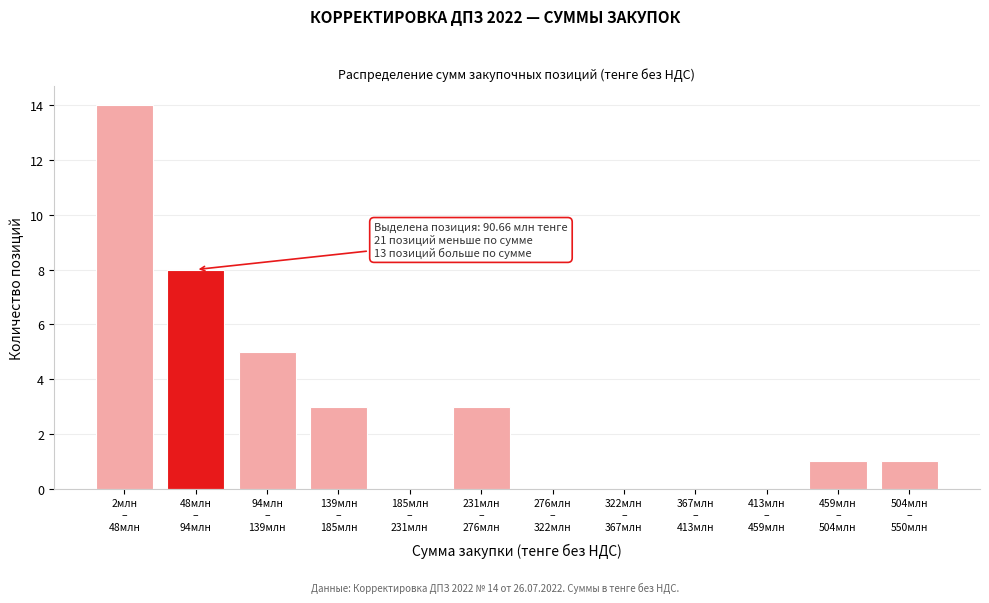

What is the maximum value shown in the chart?

14